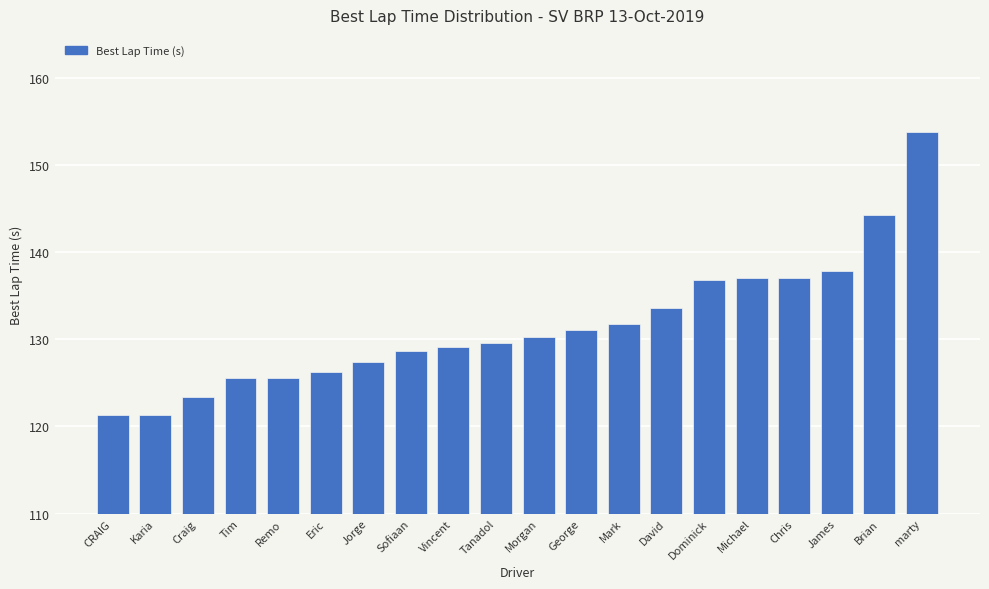

What is the difference between the maximum and minimum values?

32.6